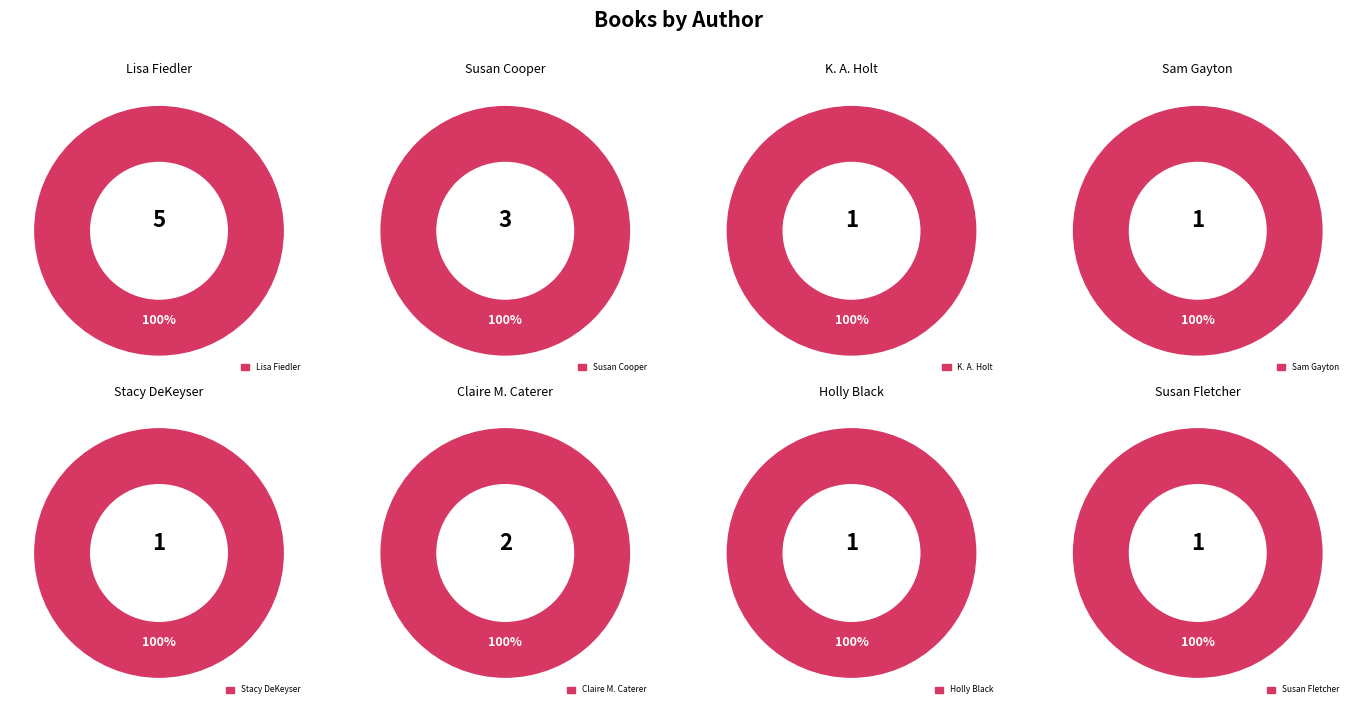

To the nearest percent, what percentage of the pie is Stacy DeKeyser (82530521)?

7%